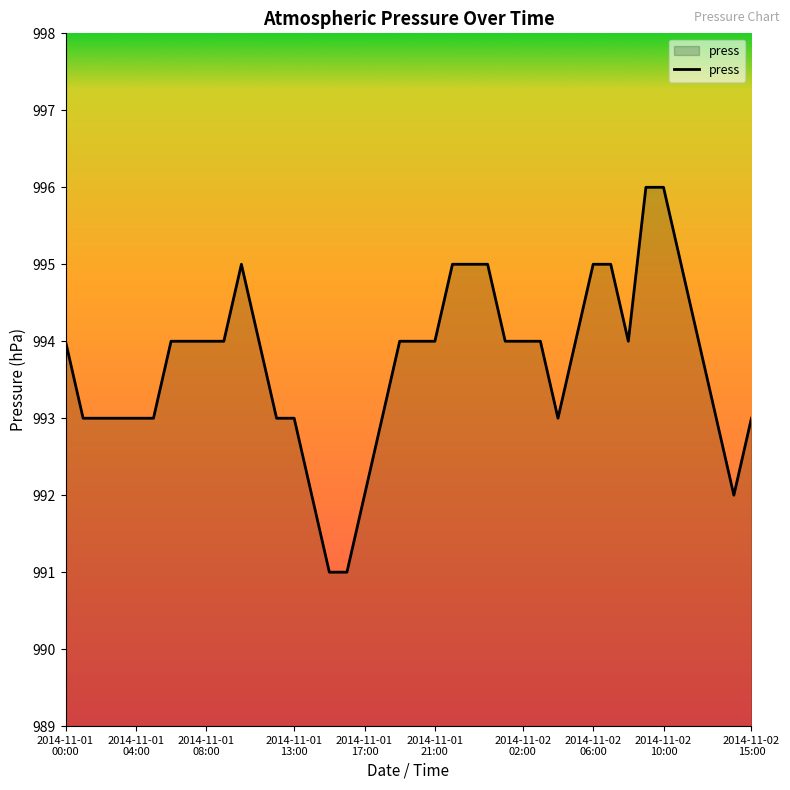

What is the difference between the second highest and minimum values?

5